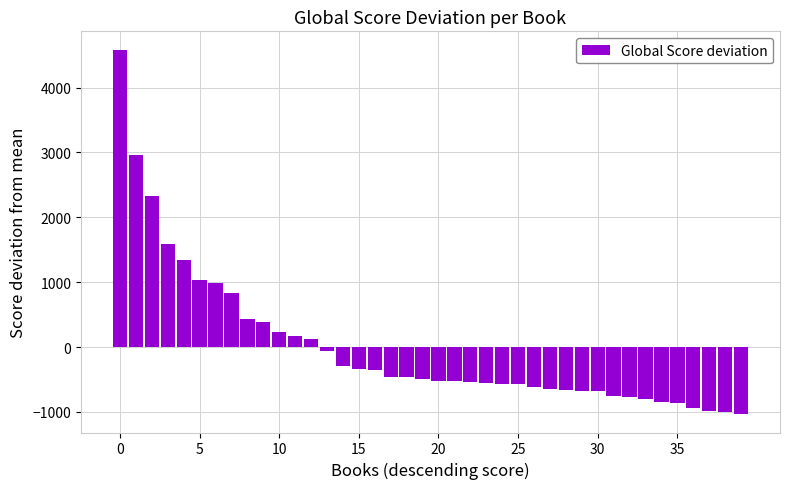

Are the bars horizontal?

No